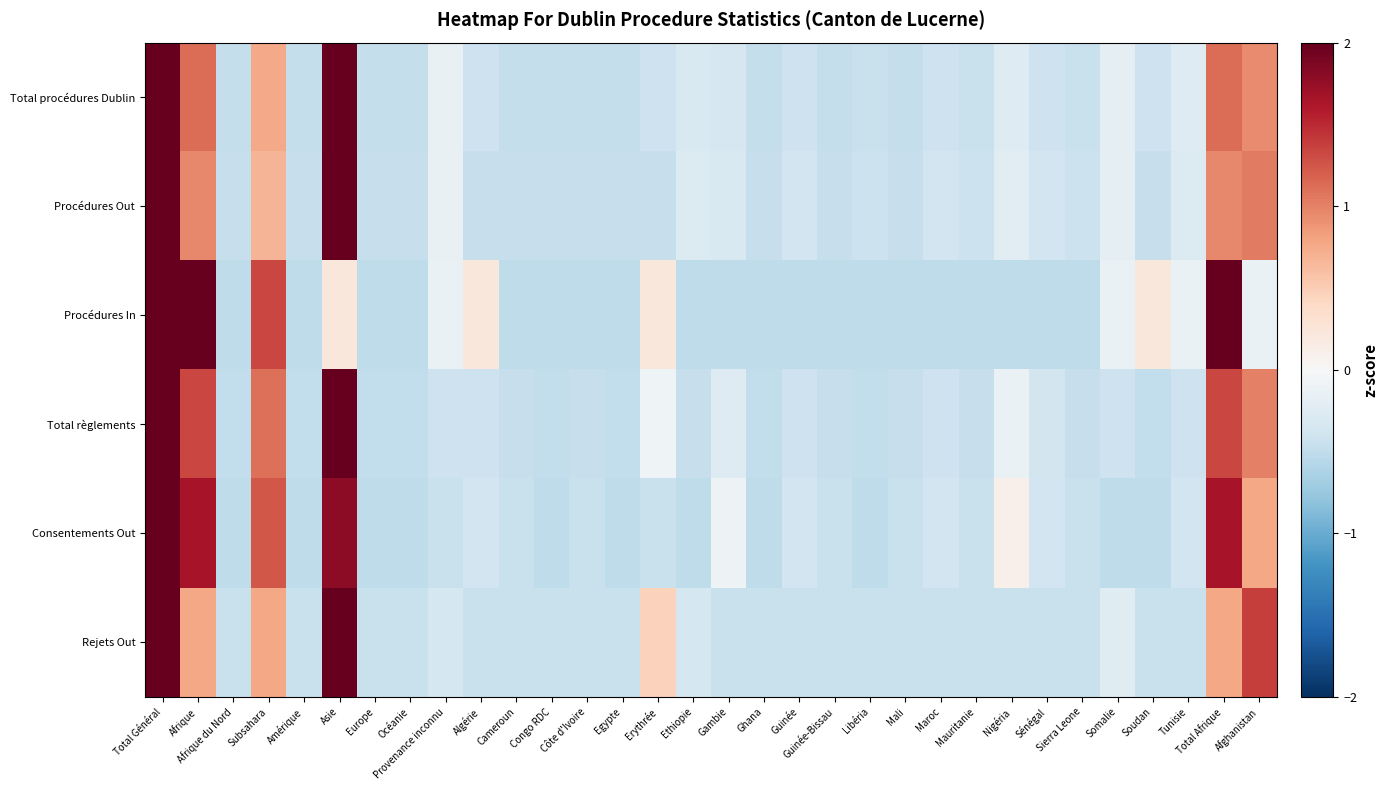

Rank the series at Mali from lowest to highest value.

Procédures In, Total procédures Dublin, Procédures Out, Total règlements, Rejets Out, Consentements Out